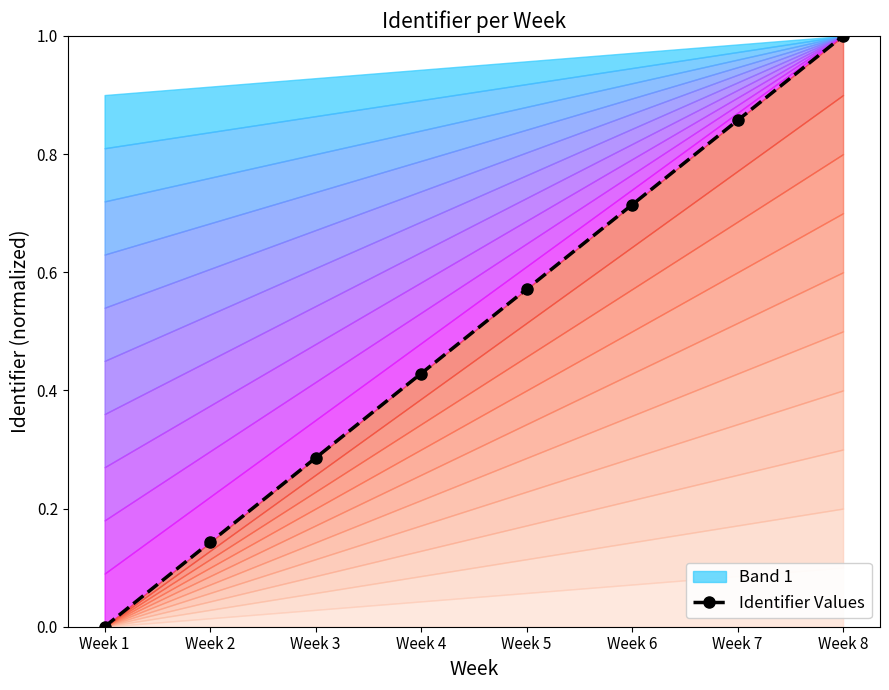

Between Week 1 and Week 8, which is larger?

Week 8